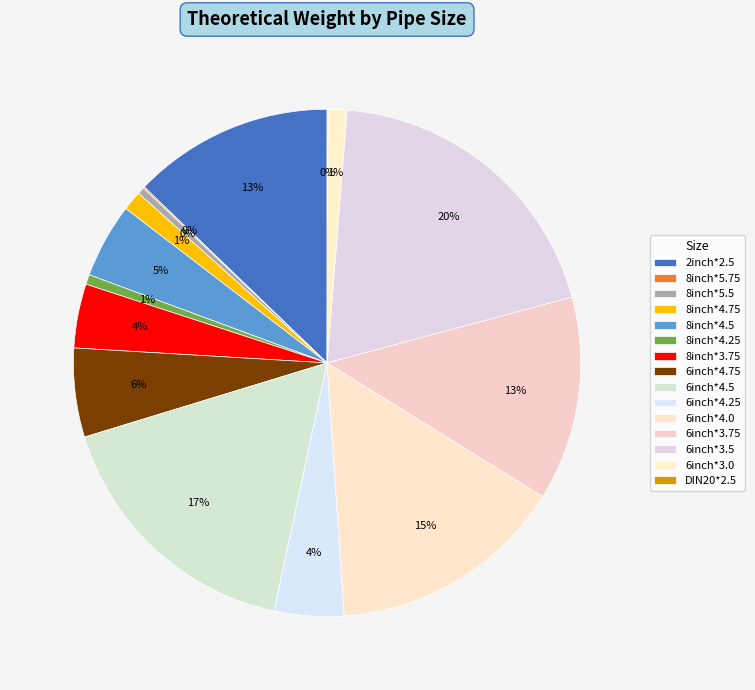

Is there a majority slice in this chart?

No